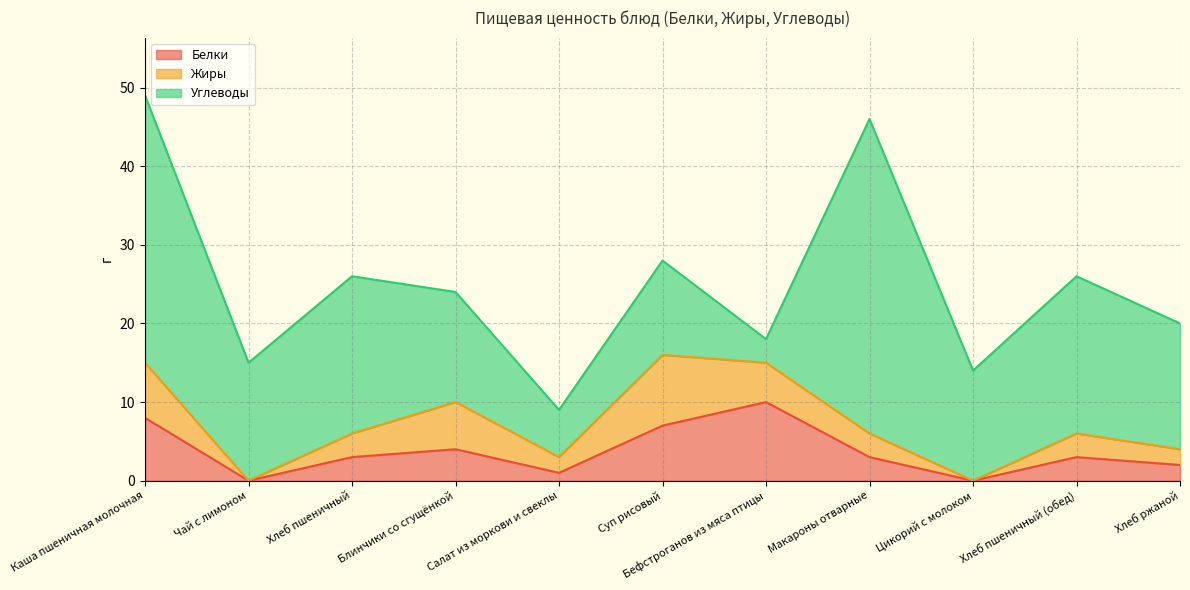

The Белки series shows 3 at Хлеб пшеничный. True or false?

True